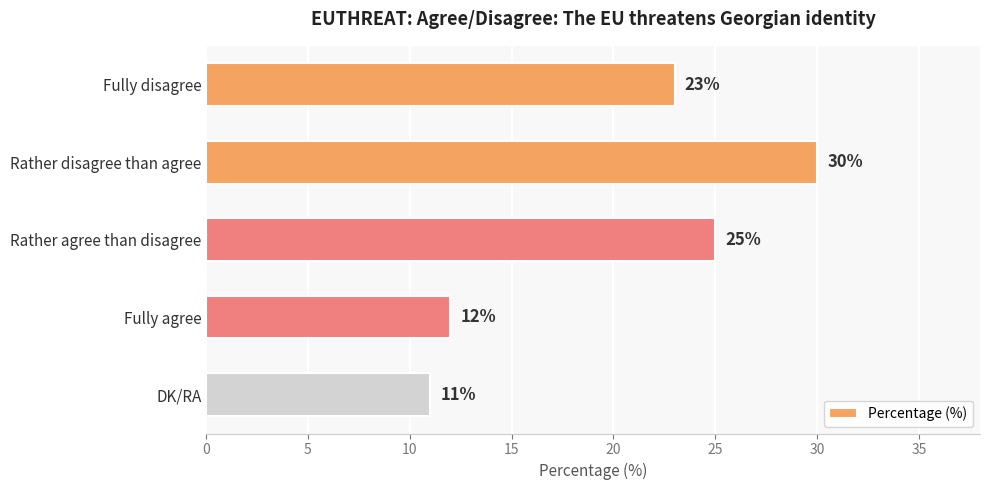

What is the change in value from Rather agree than disagree to Fully agree?

-13